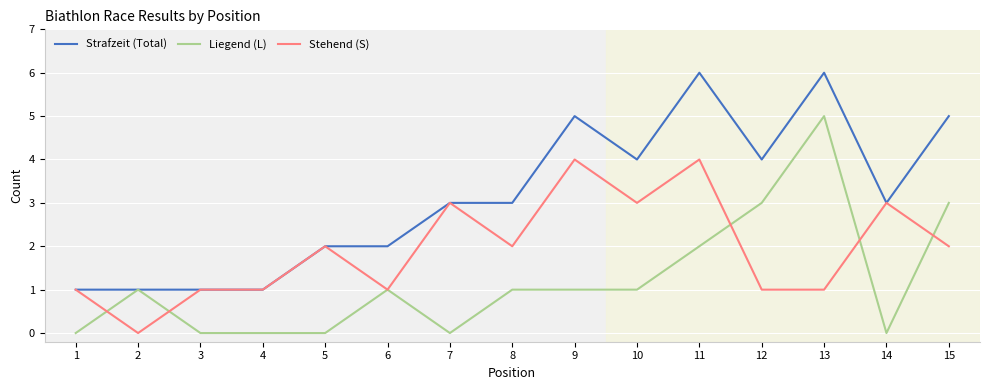

What is the approximate value of Strafzeit (Total) at 9?

5